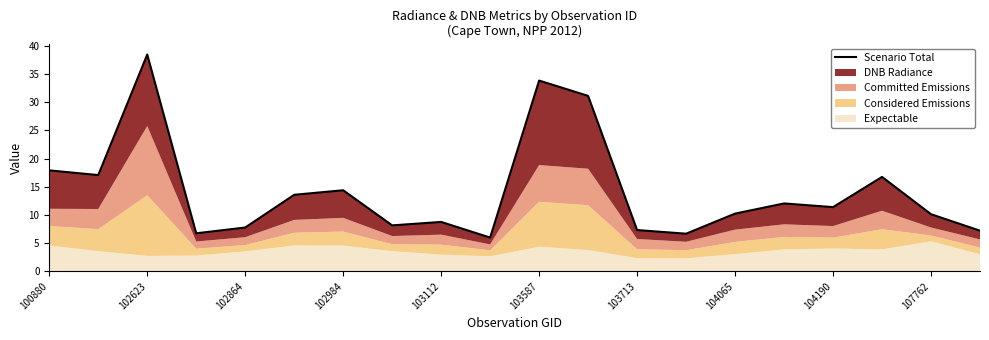

Reading right to left, extract all data points from this chart.

7.2	10.1	16.8	11.4	12.0	10.2	6.7	7.3	31.1	33.9	6.0	8.8	8.2	14.4	13.6	7.8	6.7	38.5	17.1	17.9